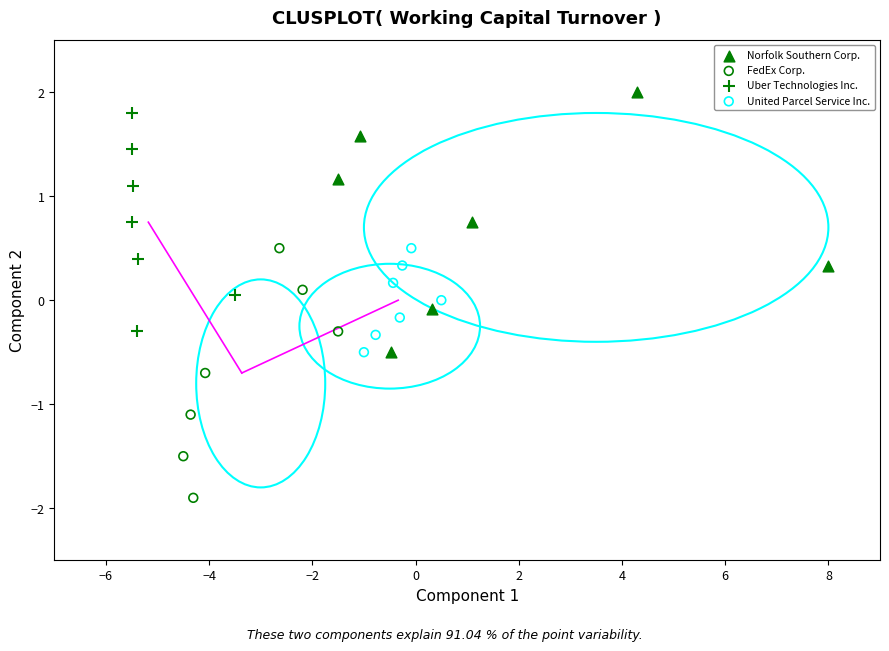

Which series contains the lowest Y value?

FedEx Corp.